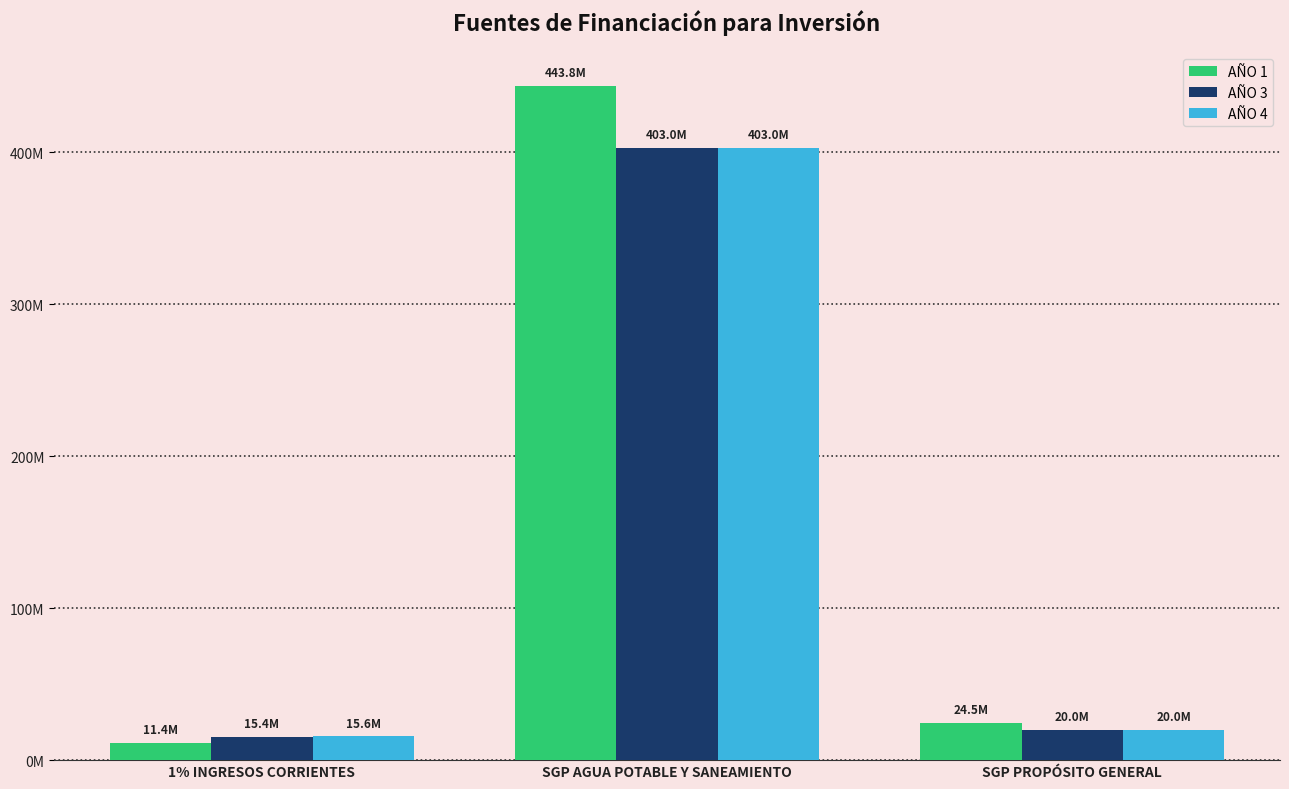

What is the minimum value for AÑO 1?

11368960